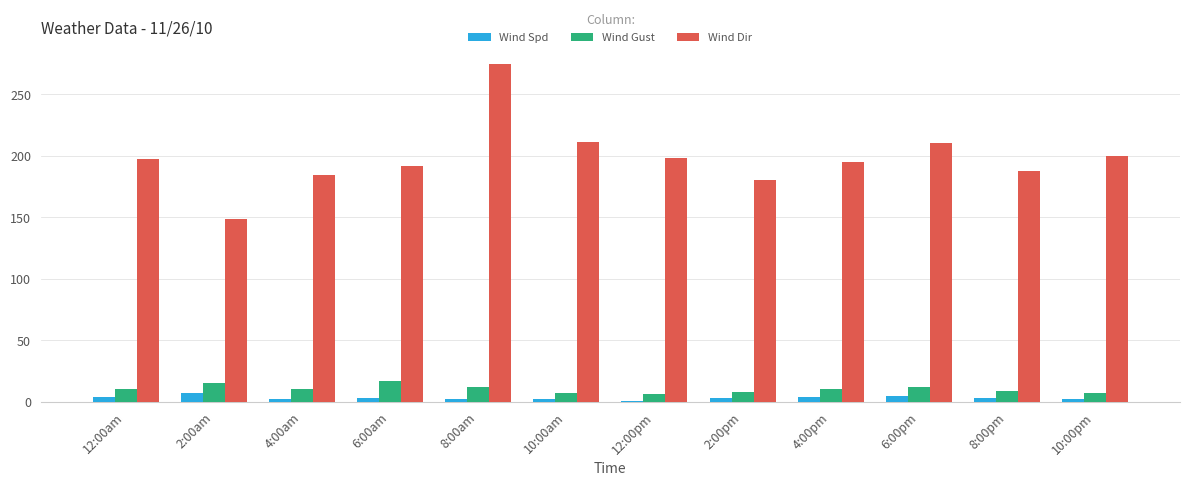

Is the value of Wind Dir at 2:00am greater than the value of Wind Spd at 6:00am?

Yes